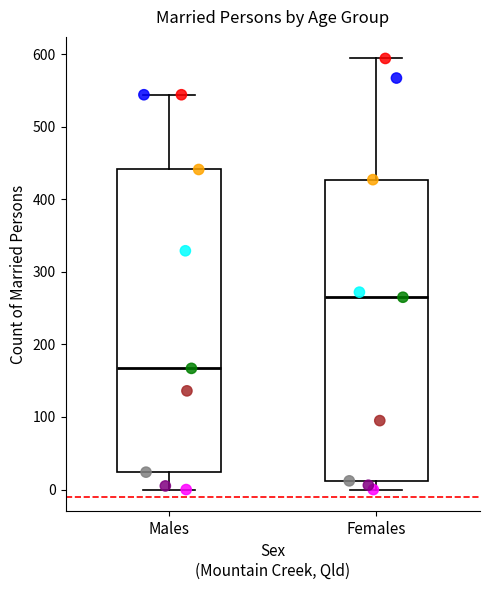

Reading left to right, transcribe this box plot: for each box, give where its median line is, the range the box spans, and where its two whiskers end, as read against the y-axis. The values are not printed on the chart, so give them approximately, as read against the axis.

Males: median 170, box 20 to 440, whiskers 0 to 540
Females: median 270, box 10 to 430, whiskers 0 to 590